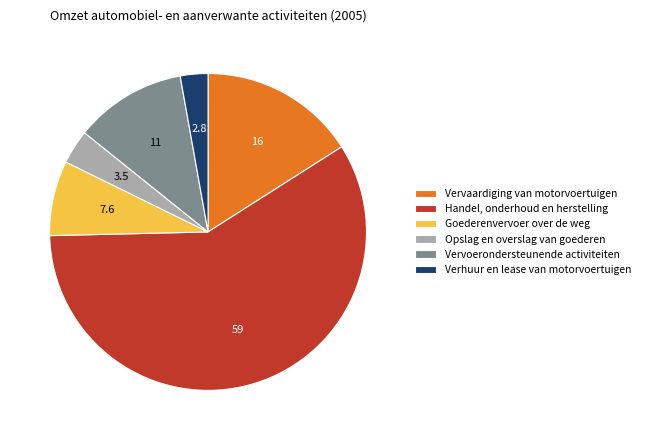

Which slice is the largest?

Handel, onderhoud en herstelling